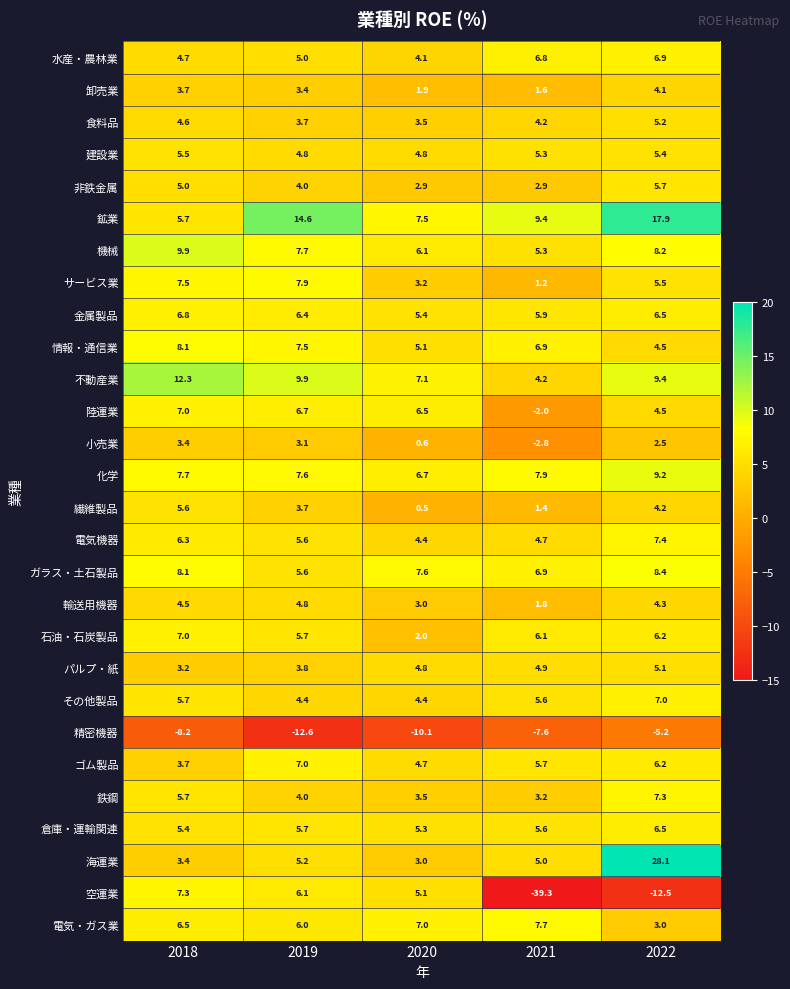

At which category is the sum across all series the highest?

2022